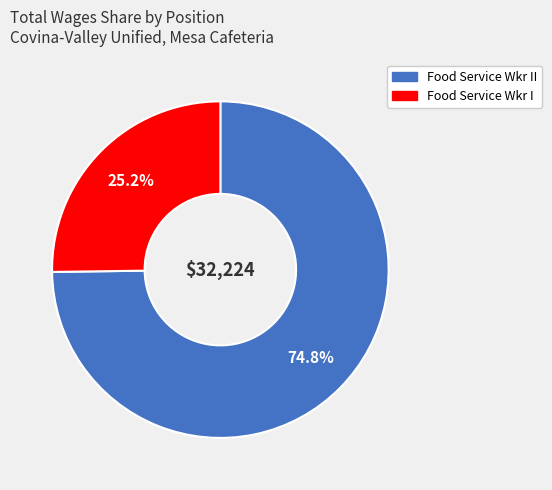

Does any single category account for the majority?

Yes